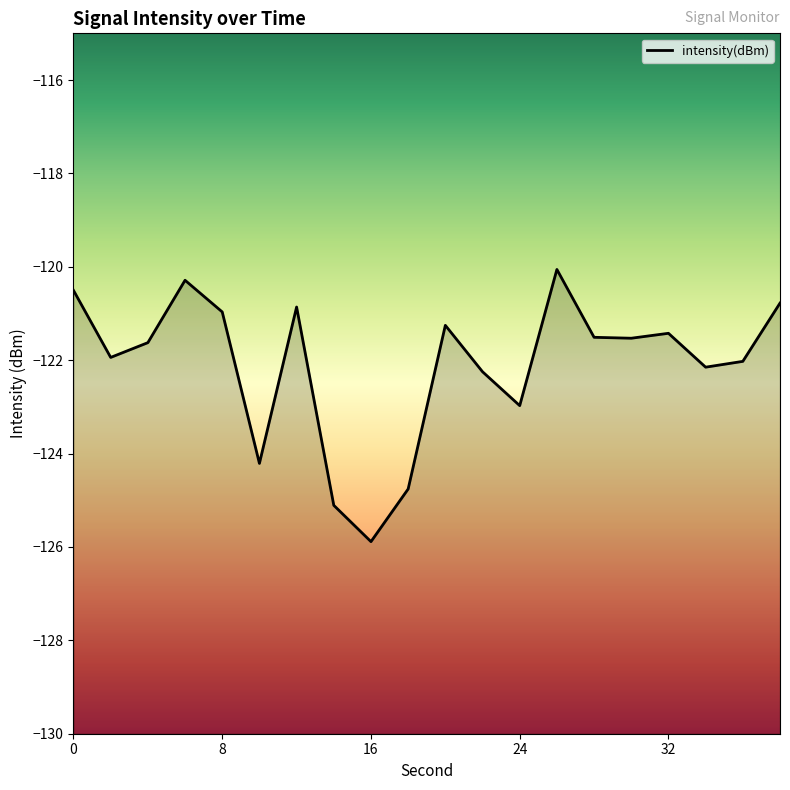

Reading right to left, list all the values displayed in this chart.

-120.8	-122.0	-122.1	-121.4	-121.5	-121.5	-120.1	-123.0	-122.2	-121.3	-124.8	-125.9	-125.1	-120.9	-124.2	-121.0	-120.3	-121.6	-121.9	-120.5